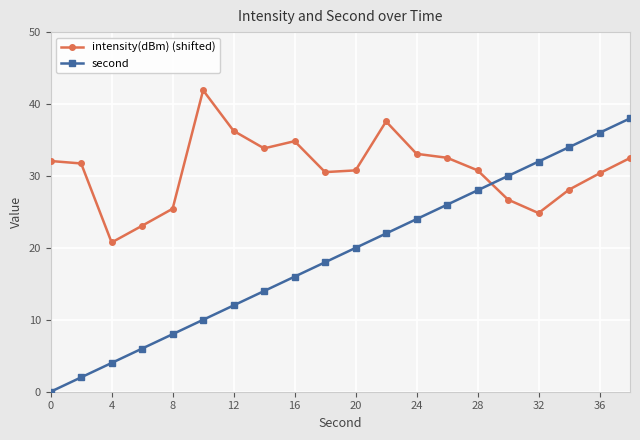

What is the sum of all second values?

380.0